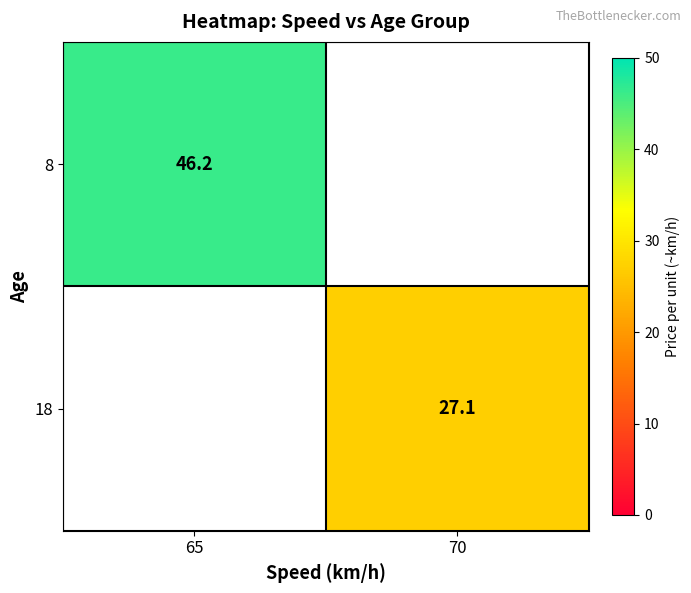

The 8 series shows 46.2 at 65. True or false?

True